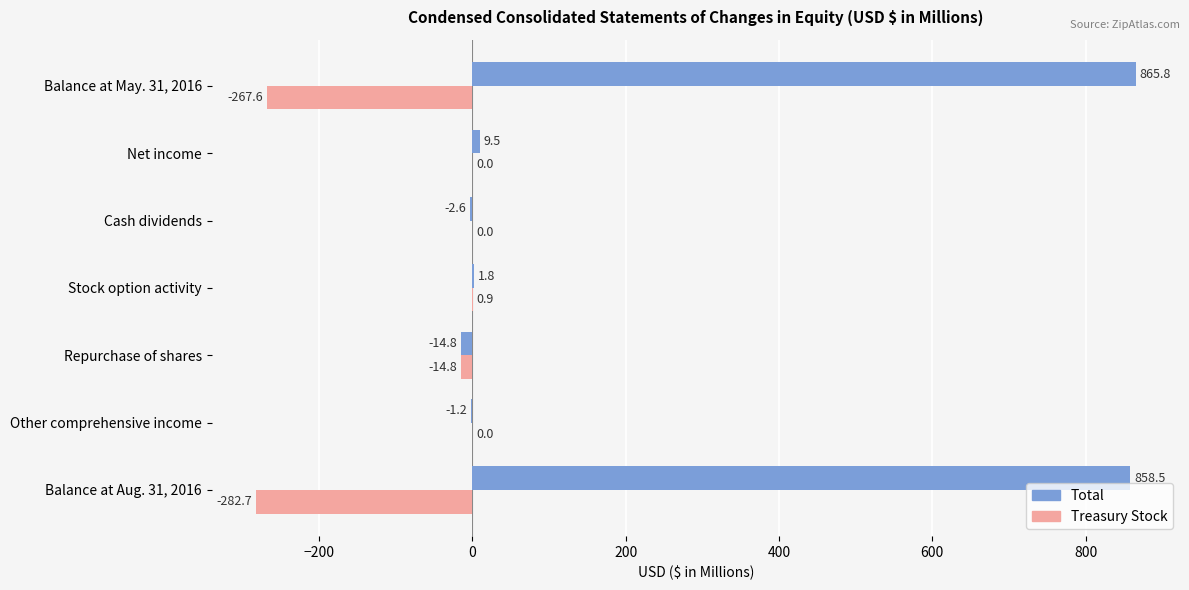

The value of Treasury Stock at Balance at Aug. 31, 2016 is -444.0. True or false?

False